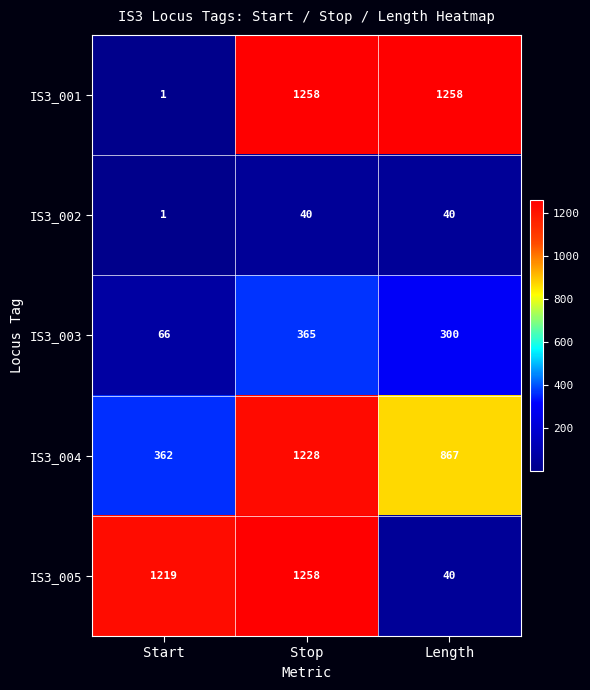

The value of IS3_001 at Stop is 842. True or false?

False